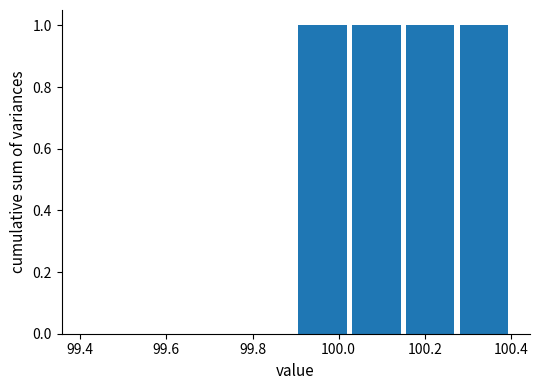

Reading left to right, list every bar in this chart as the range it spans on the x-axis followed by its height. Neither the bar edges nor the heights are printed on the chart, so give them approximately, as read against the axes.

99.400 to 99.525: 0
99.525 to 99.650: 0
99.650 to 99.775: 0
99.775 to 99.900: 0
99.900 to 100.025: 1
100.025 to 100.150: 1
100.150 to 100.275: 1
100.275 to 100.400: 1